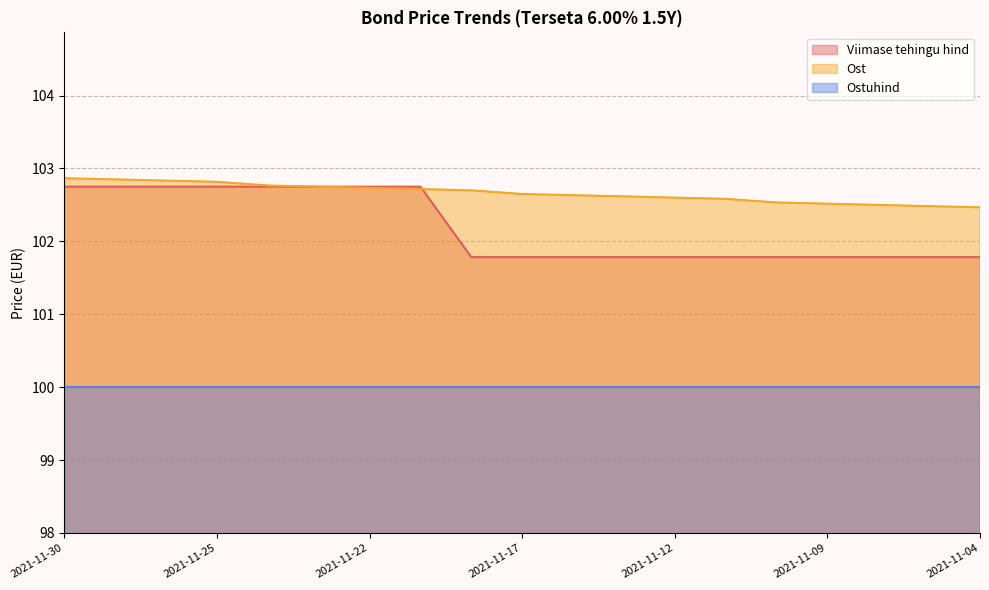

What is the value of the Viimase tehingu hind point at the 5th from the left?

102.8